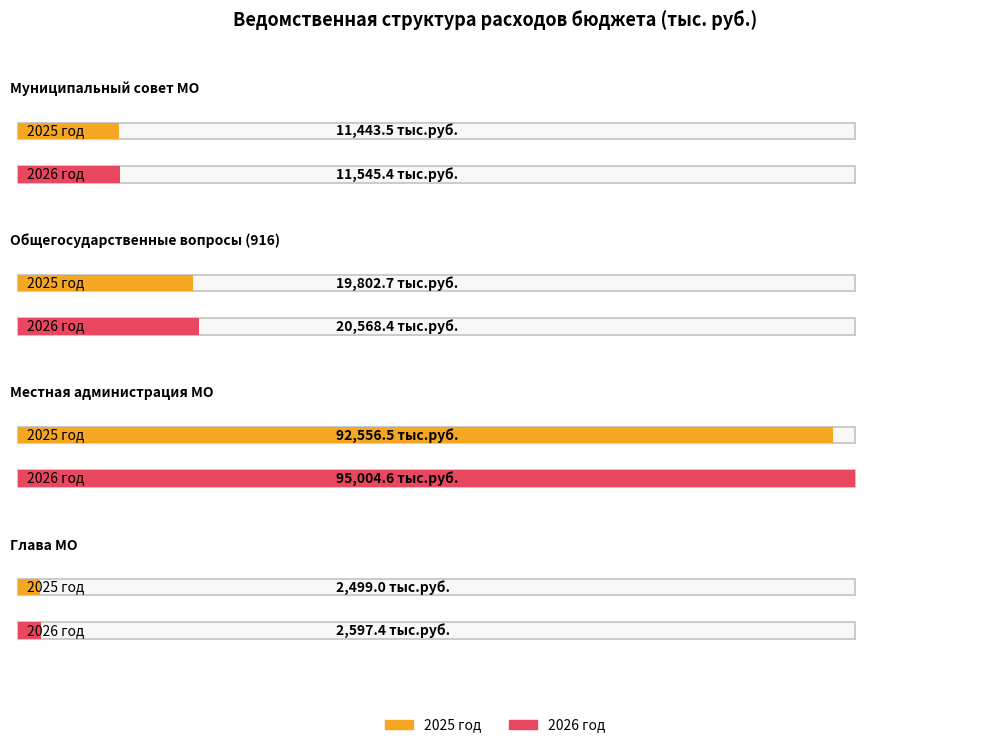

List the labels in order of 2027 год value, largest first.

Местная администрация МО, Общегосударственные вопросы (916), Муниципальный совет МО, Глава МО